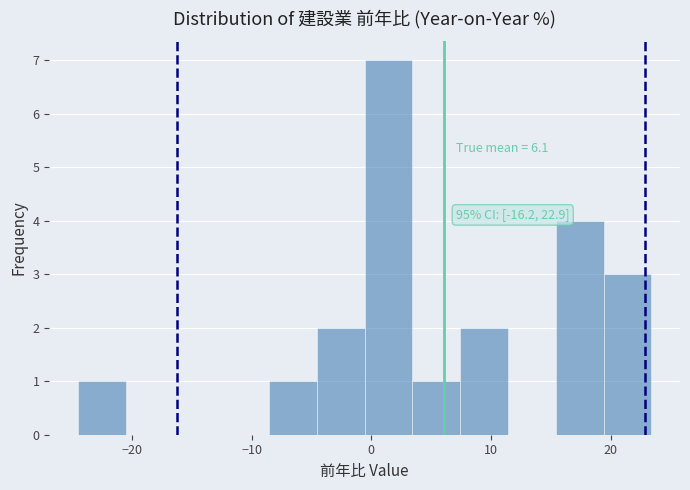

Around what value on the x-axis is the tallest bar? Give the approximate position of its centre, as read against the axis.

1